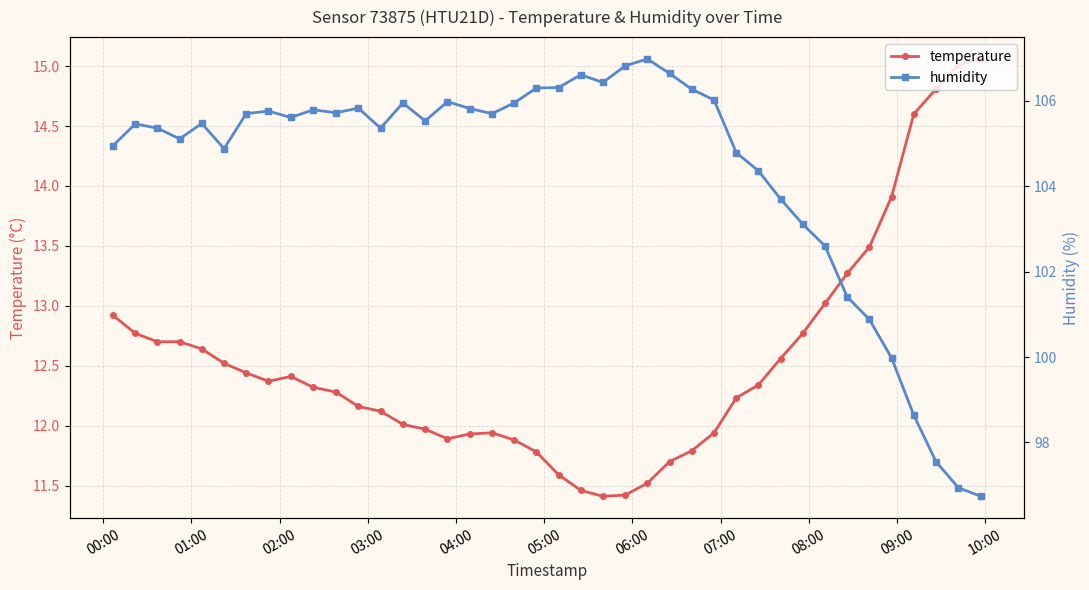

How many data points in humidity are above 105?

26